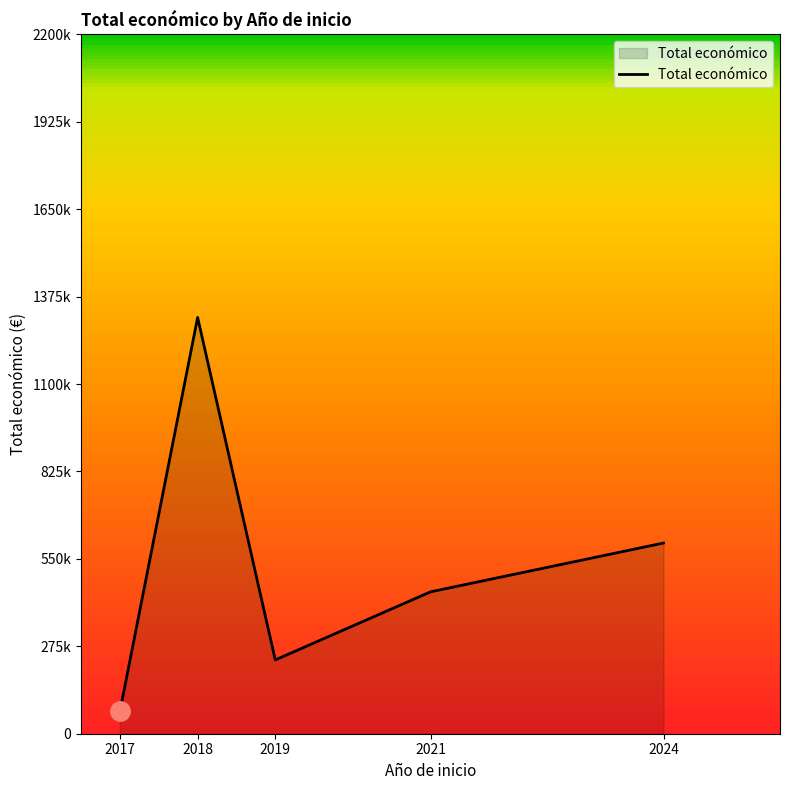

Count the number of data series in this chart.

1